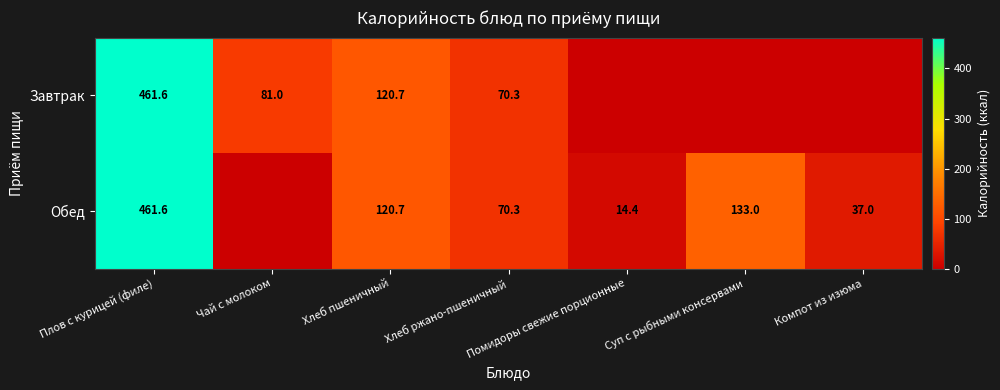

At which category is the sum across all series the highest?

Плов с курицей (филе)